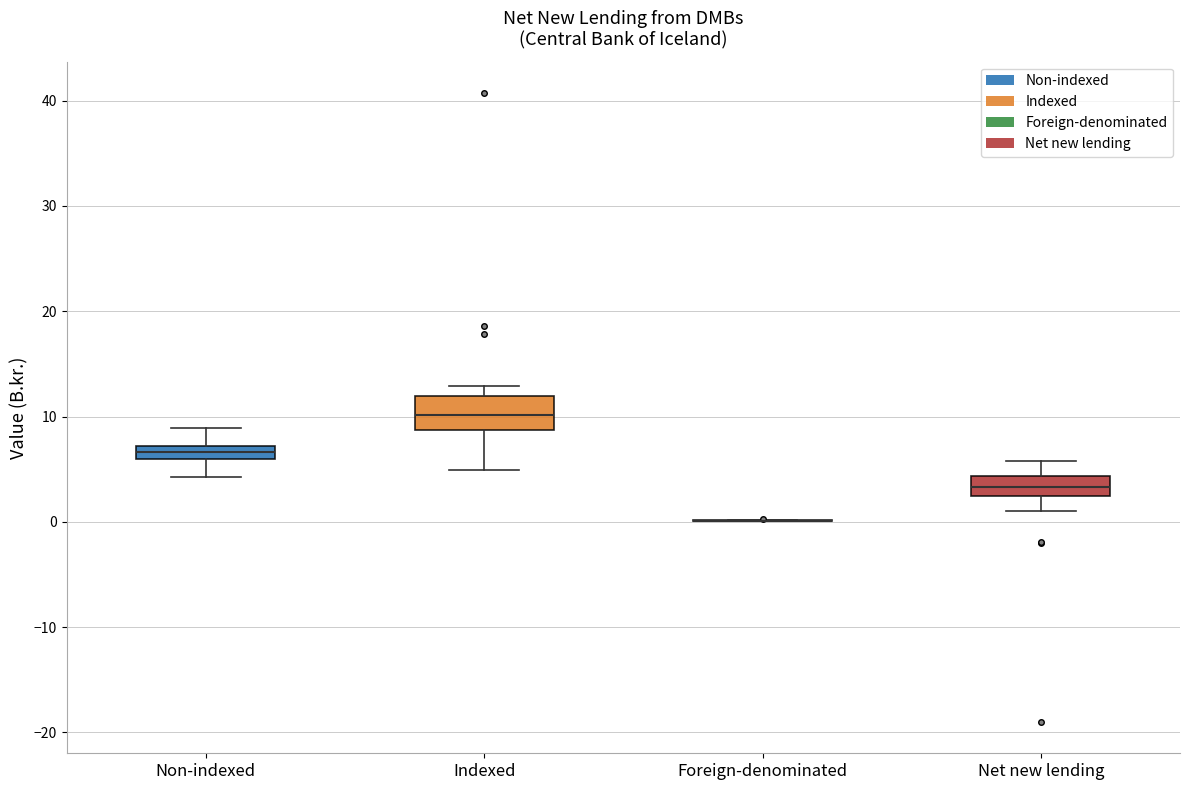

Where does the upper whisker of the box for Non-indexed end on the y-axis? The values are not printed on the chart, so give them approximately, as read against the axis.

9